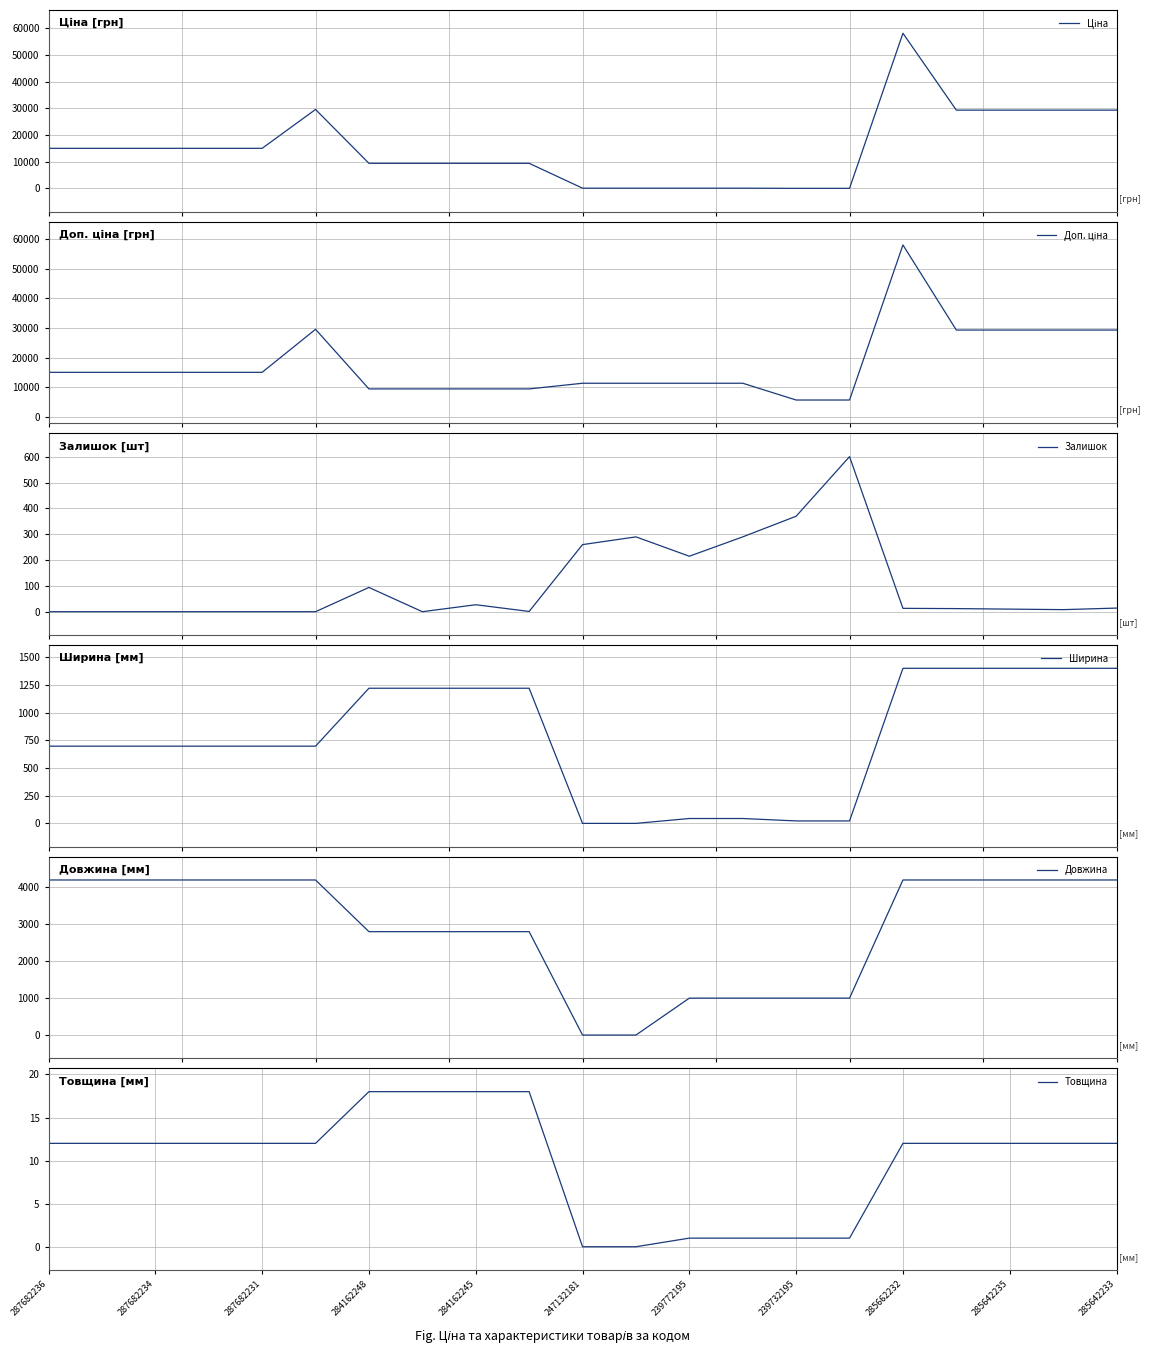

The Товщина series shows 18 at 284162248. True or false?

True